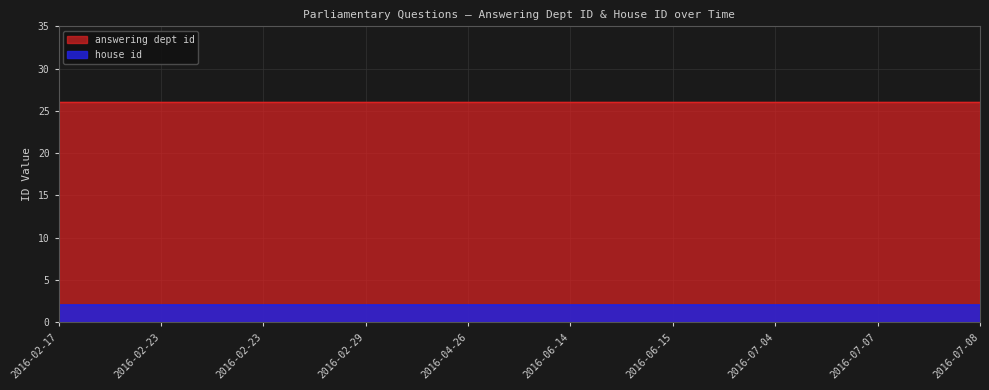

Which series has the largest total across all categories?

answering dept id